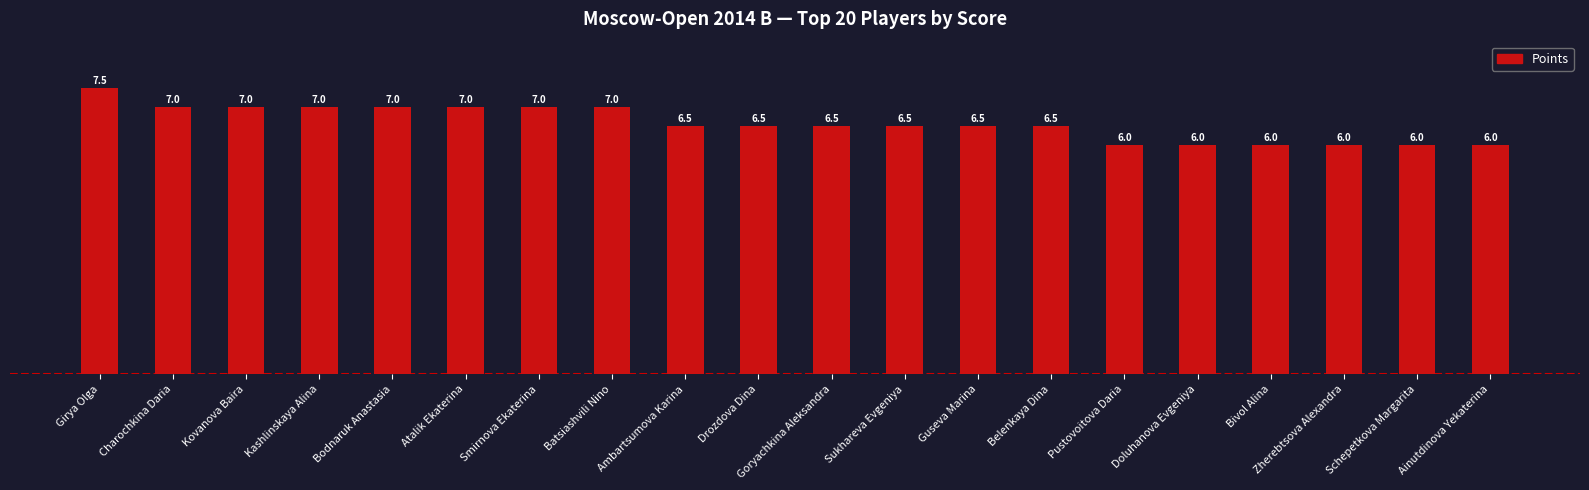

What is the sum of the values at Charochkina Daria and Sukhareva Evgeniya?

13.5